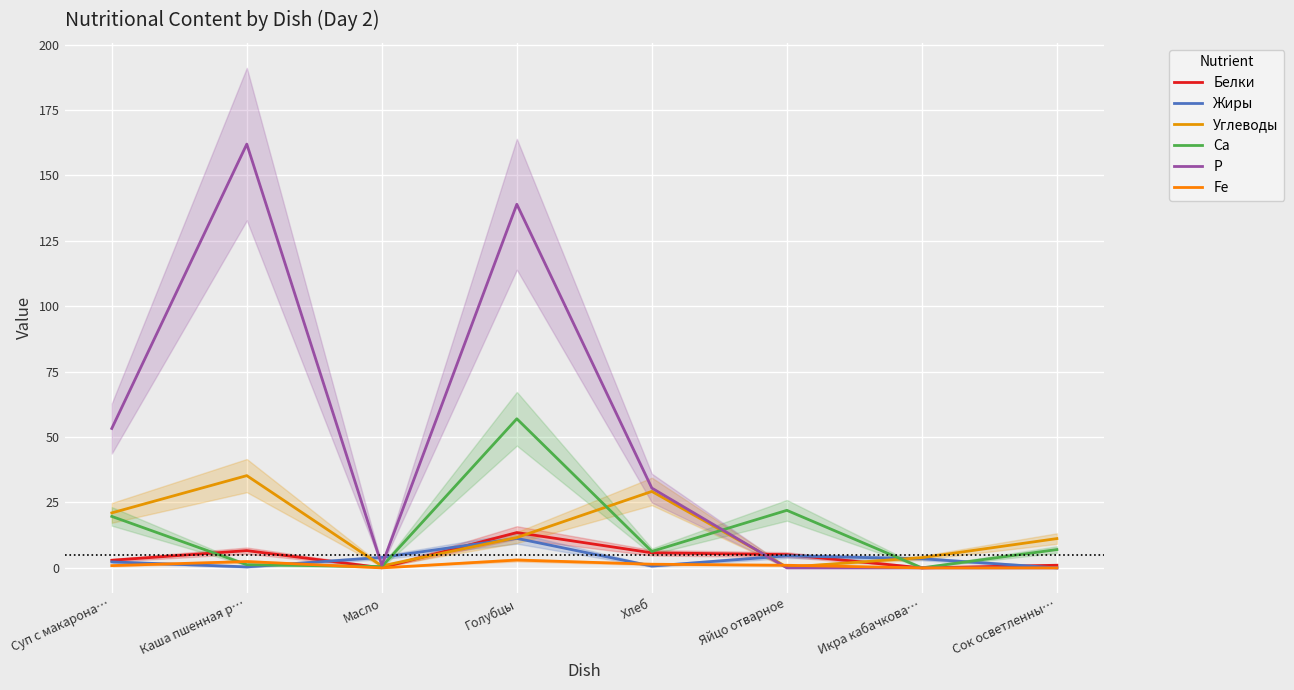

What is the value of the Са point at the 5th from the left?

6.3